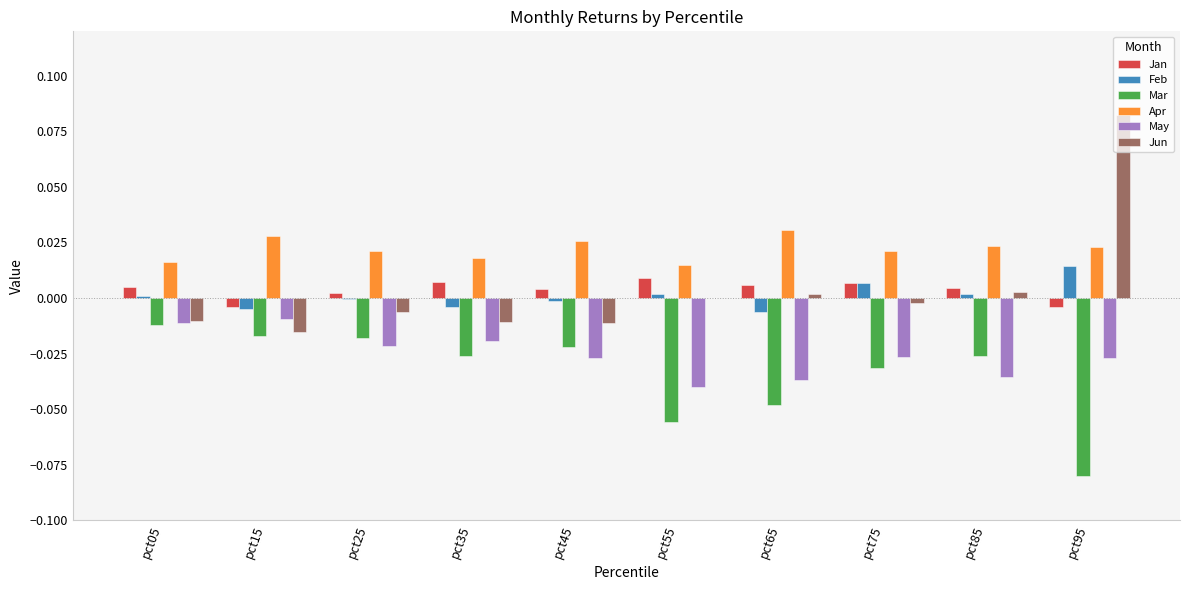

Between pct55 and pct85, which series saw the biggest shift?

Mar